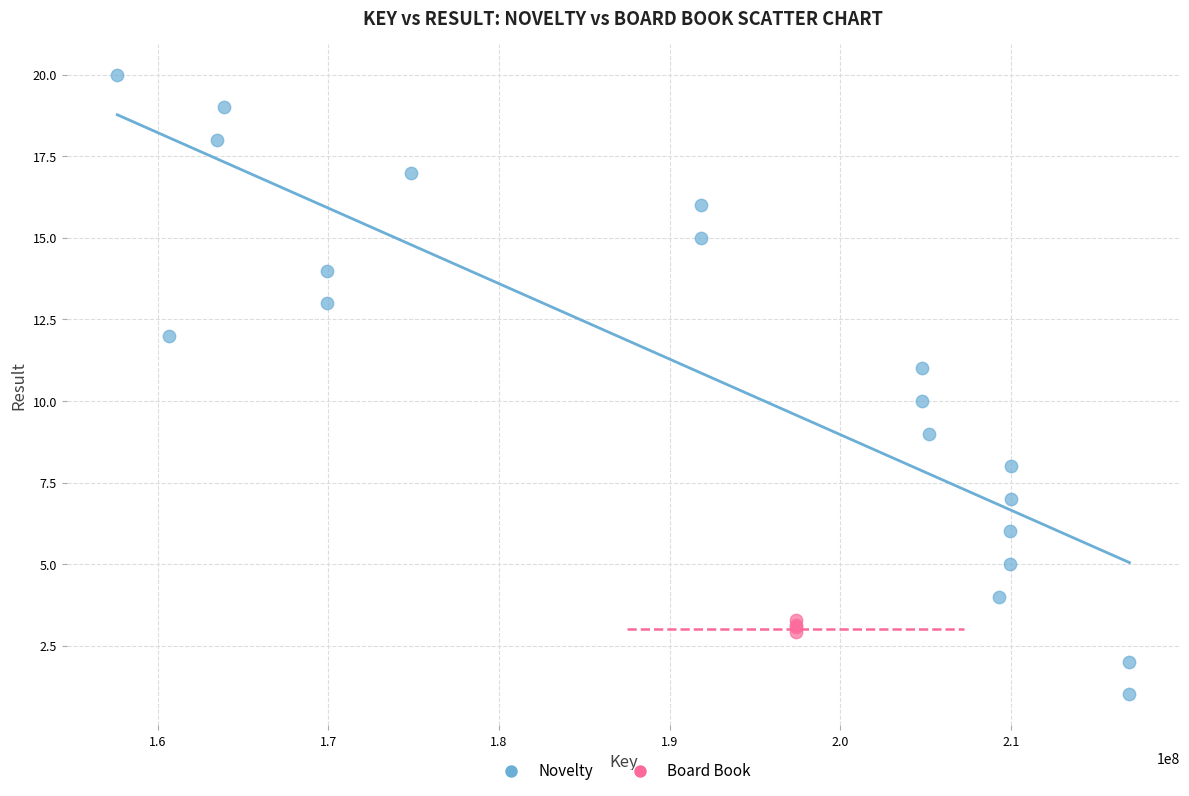

Which series has the widest spread of Y values?

Novelty